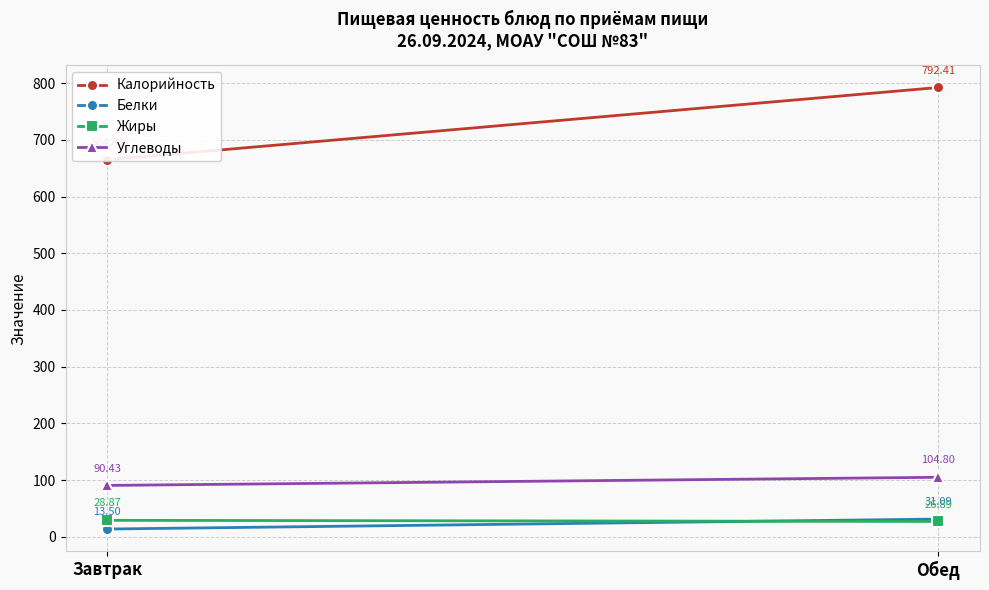

How many lines are shown in the chart?

4